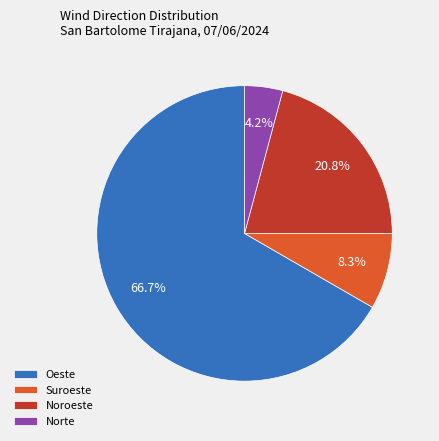

Between Suroeste and Noroeste, which is larger?

Noroeste